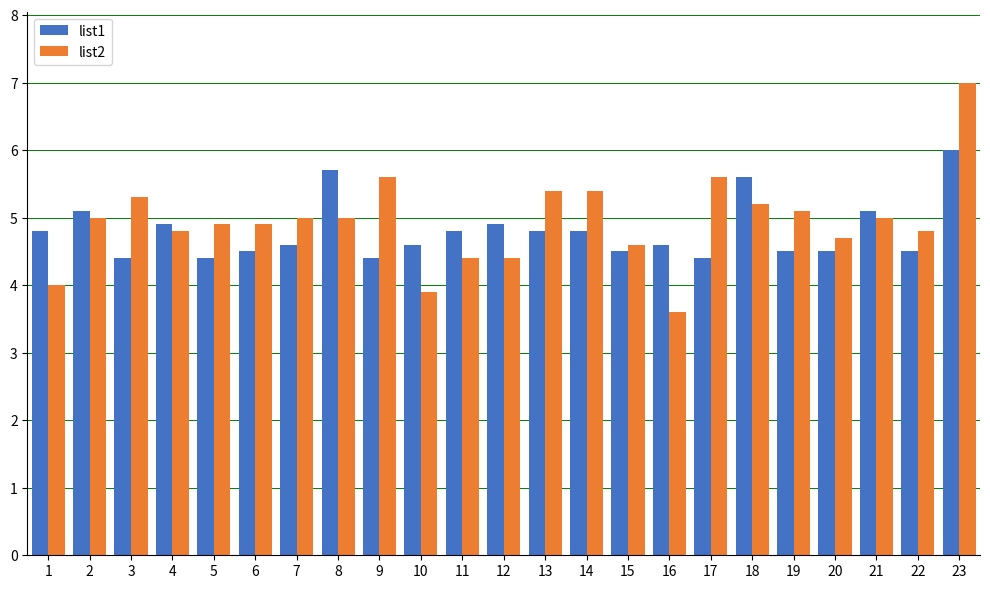

Reading left to right, what are all the values shown in this chart?

list1: 4.8	5.1	4.4	4.9	4.4	4.5	4.6	5.7	4.4	4.6	4.8	4.9	4.8	4.8	4.5	4.6	4.4	5.6	4.5	4.5	5.1	4.5	6.0
list2: 4.0	5.0	5.3	4.8	4.9	4.9	5.0	5.0	5.6	3.9	4.4	4.4	5.4	5.4	4.6	3.6	5.6	5.2	5.1	4.7	5.0	4.8	7.0